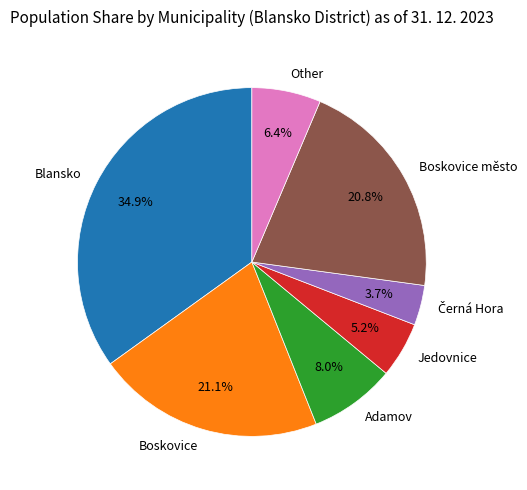

What is the ratio of the value at Adamov to the value at Boskovice město?

0.4